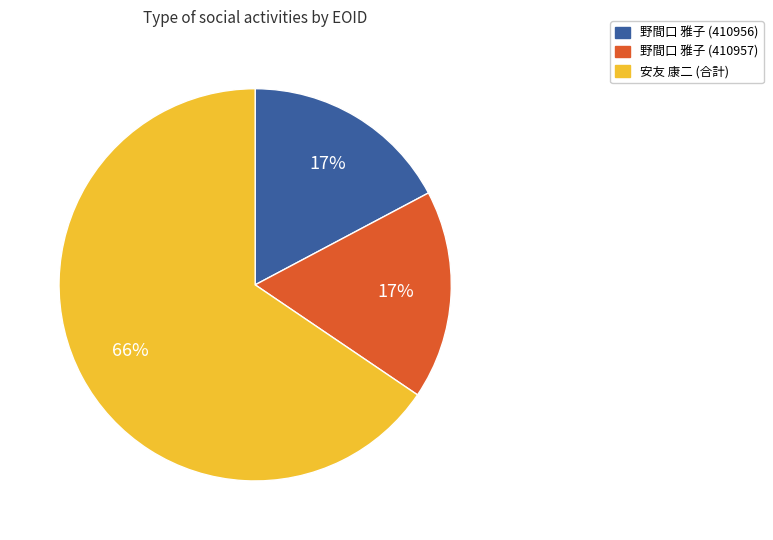

Is the sum of 野間口 雅子 (410957) and 野間口 雅子 (410956) greater than half?

No